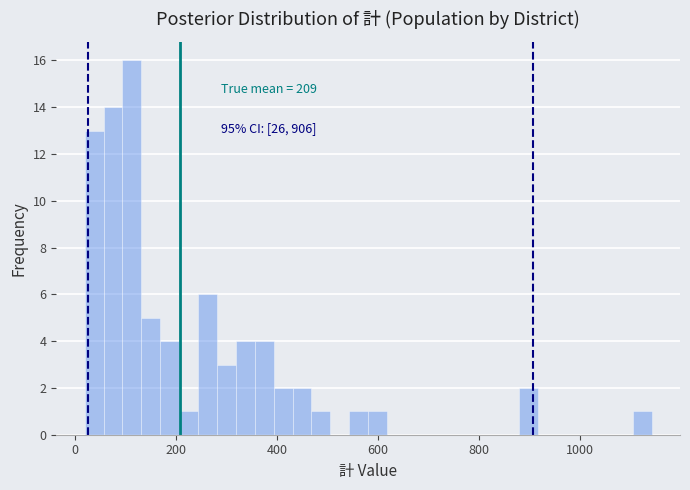

Around what value on the x-axis is the tallest bar? Give the approximate position of its centre, as read against the axis.

120